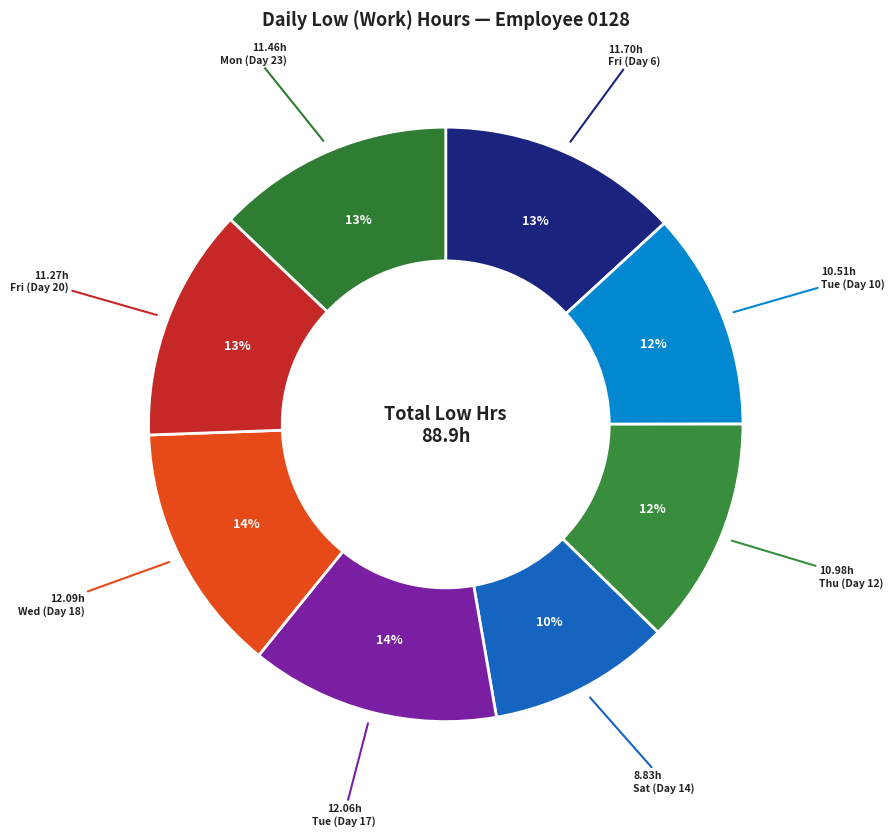

How many segments does this pie chart have?

8